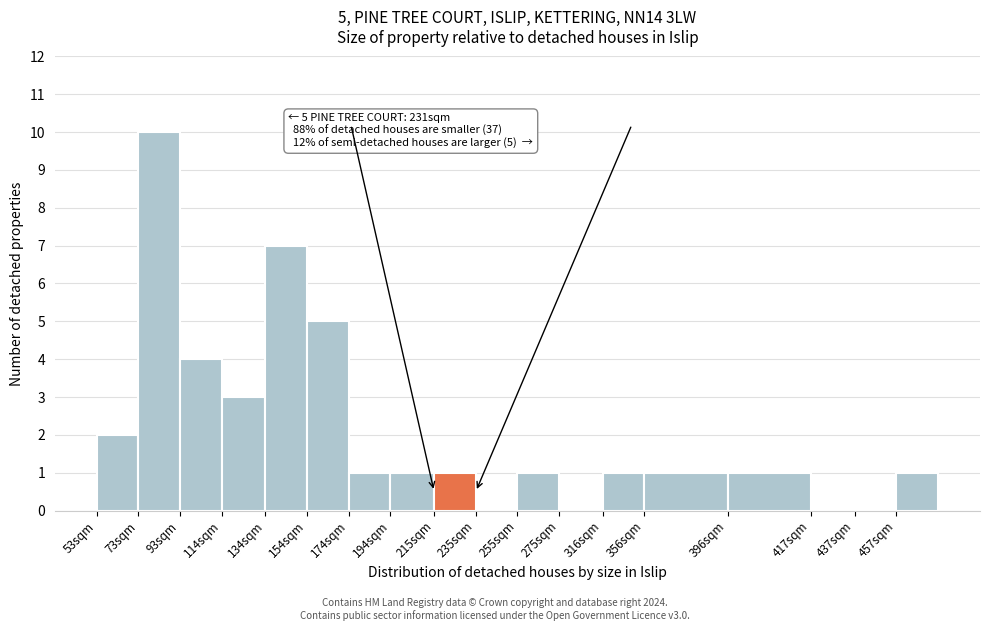

Reading left to right, transcribe all the data shown in this chart.

53sqm=2	73sqm=10	93sqm=4	114sqm=3	134sqm=7	154sqm=5	174sqm=1	194sqm=1	215sqm=1	235sqm=0	255sqm=1	275sqm=0	316sqm=1	356sqm=1	396sqm=1	417sqm=0	437sqm=0	457sqm=1